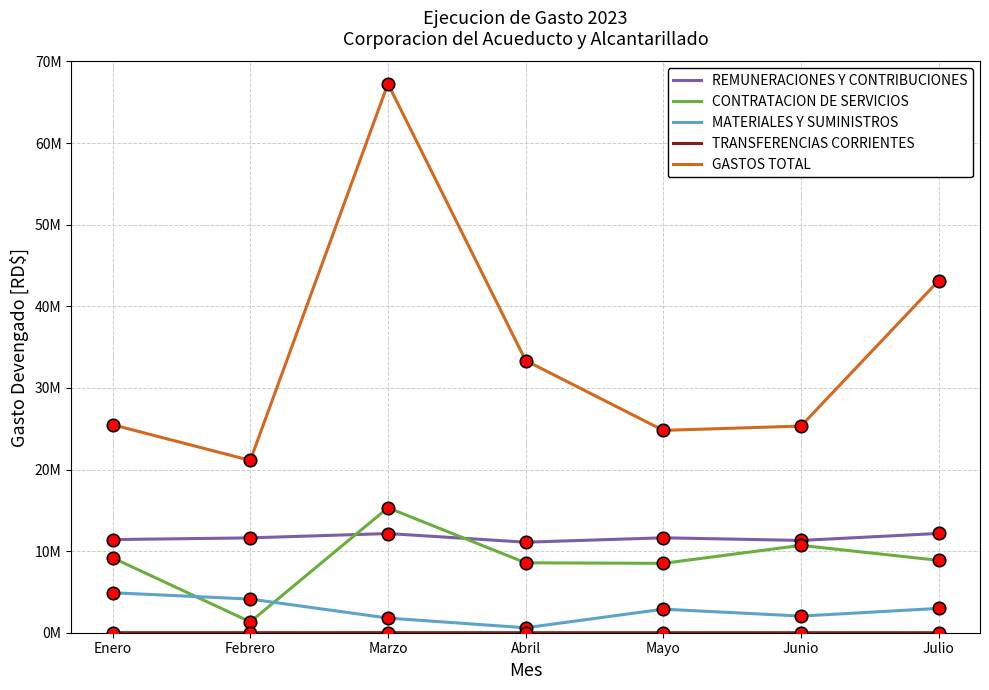

What are all the series names shown in the legend?

REMUNERACIONES Y CONTRIBUCIONES, CONTRATACION DE SERVICIOS, MATERIALES Y SUMINISTROS, TRANSFERENCIAS CORRIENTES, GASTOS TOTAL